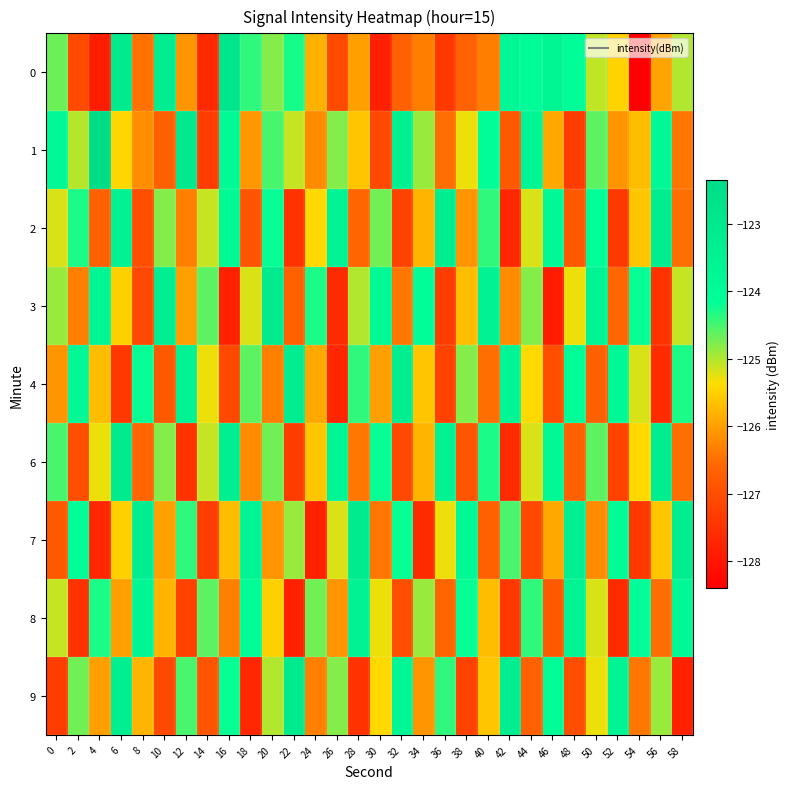

Between 0 and 18, which is larger?

18